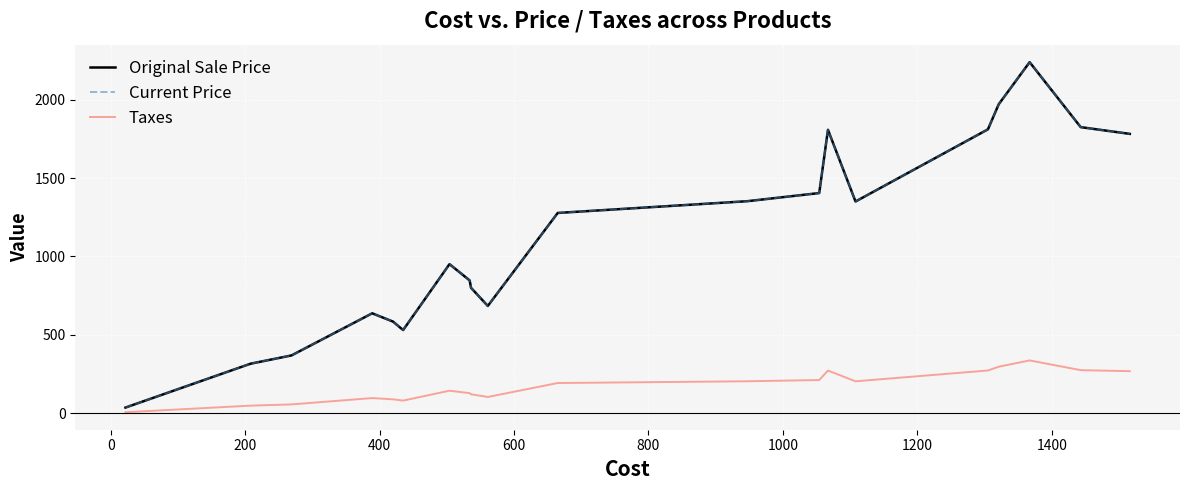

How many lines are shown in the chart?

3